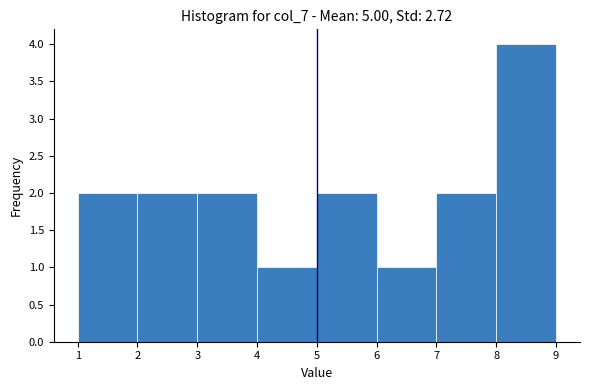

Which range on the x-axis has the tallest bar?

8 to 9